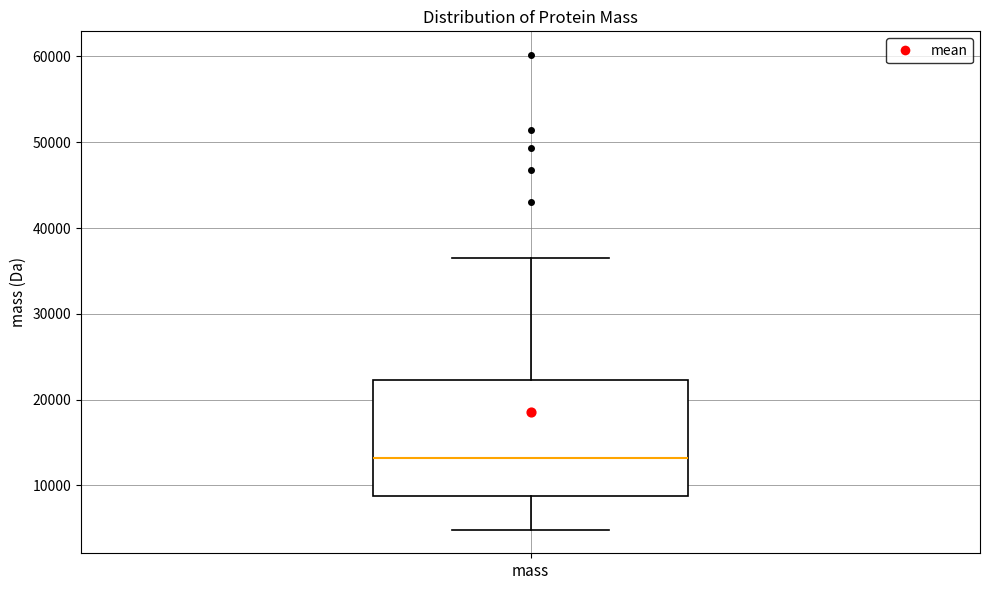

Read this box plot against the y-axis: the position of the median line, the range covered by the box, and the ends of both whiskers. The values are not printed on the chart, so give them approximately, as read against the axis.

median 13000, box 9000 to 22000, whiskers 5000 to 36000